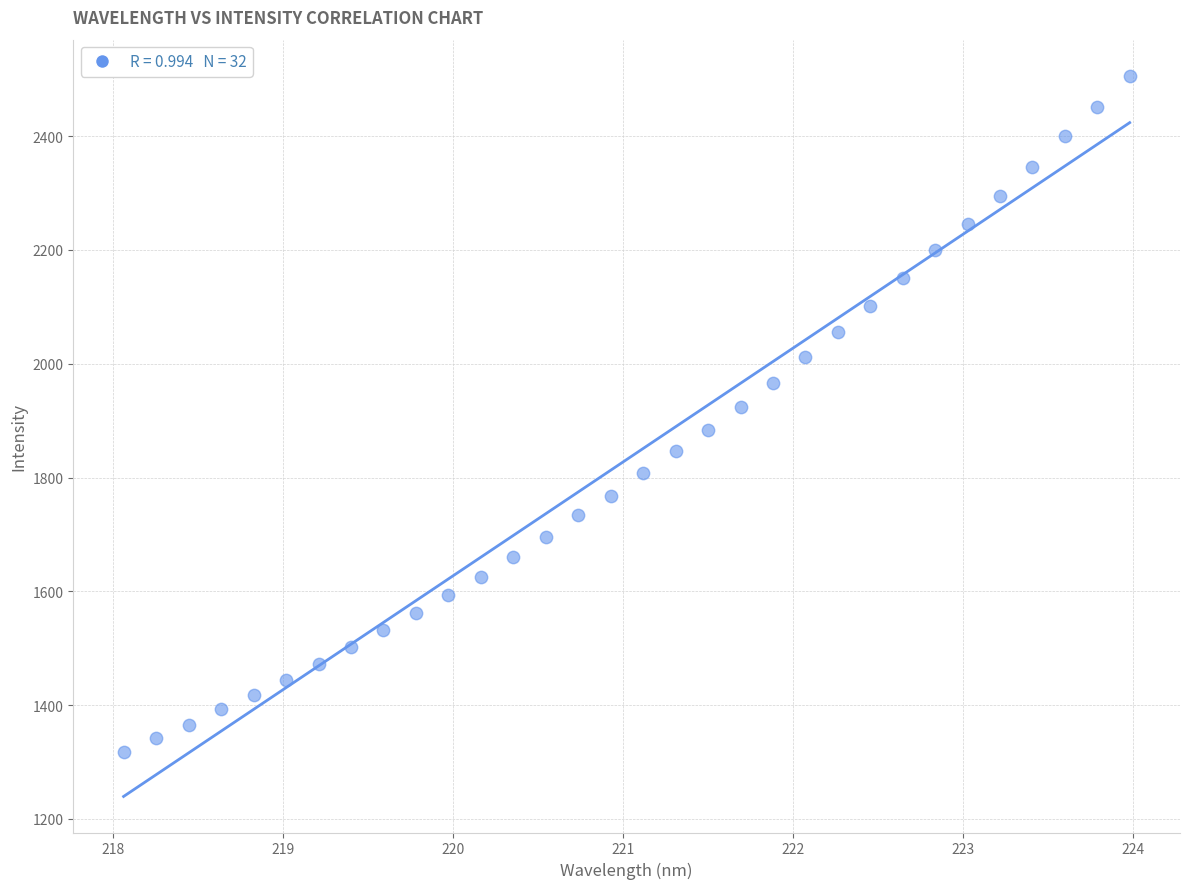

What is the range of X values (max minus min)?

5.9